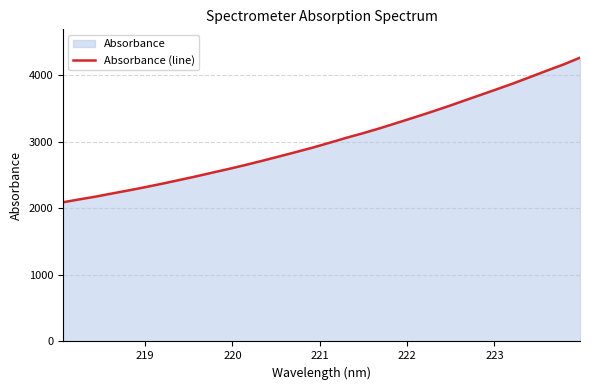

What is the difference between the maximum and minimum values?

2169.7